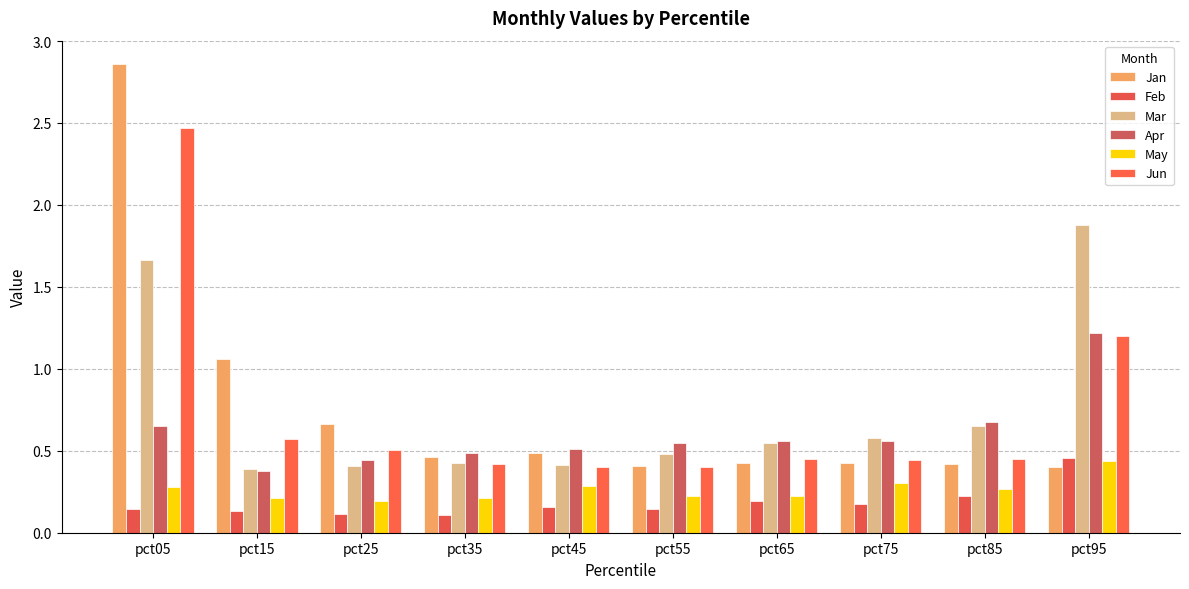

Which series has the largest total across all categories?

Jan